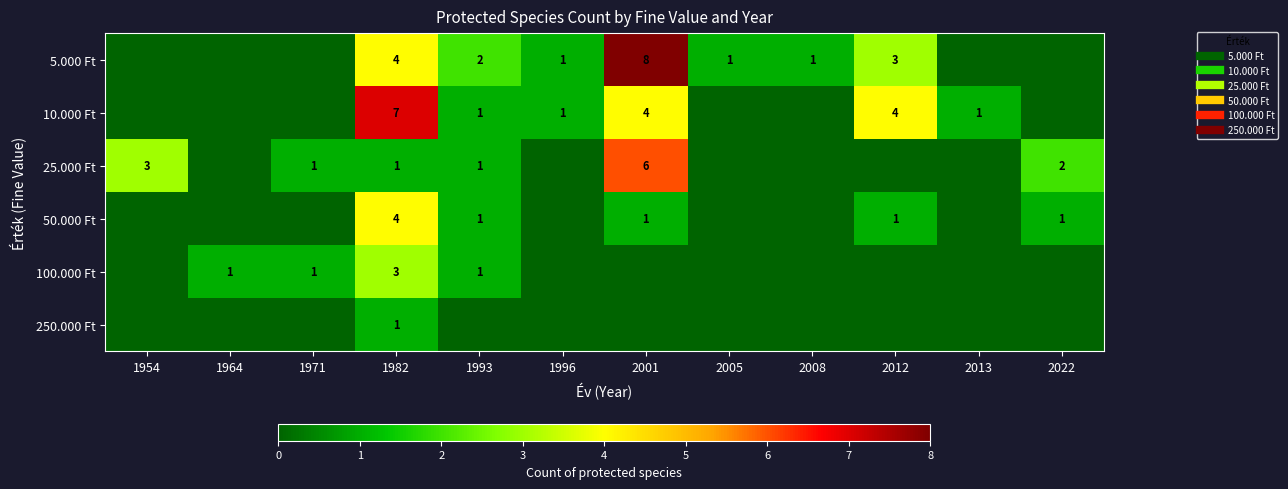

List the series in order of their peak value, highest first.

5.000 Ft, 10.000 Ft, 25.000 Ft, 50.000 Ft, 100.000 Ft, 250.000 Ft